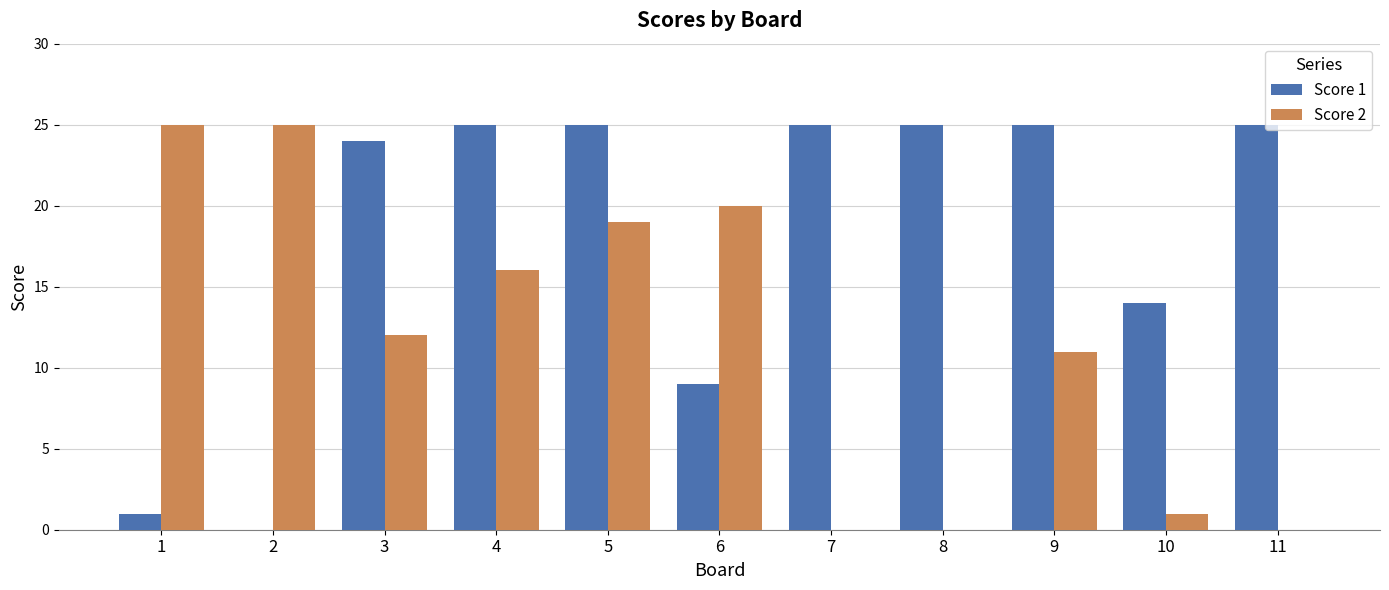

At which label is Score 2 closest to 12?

3